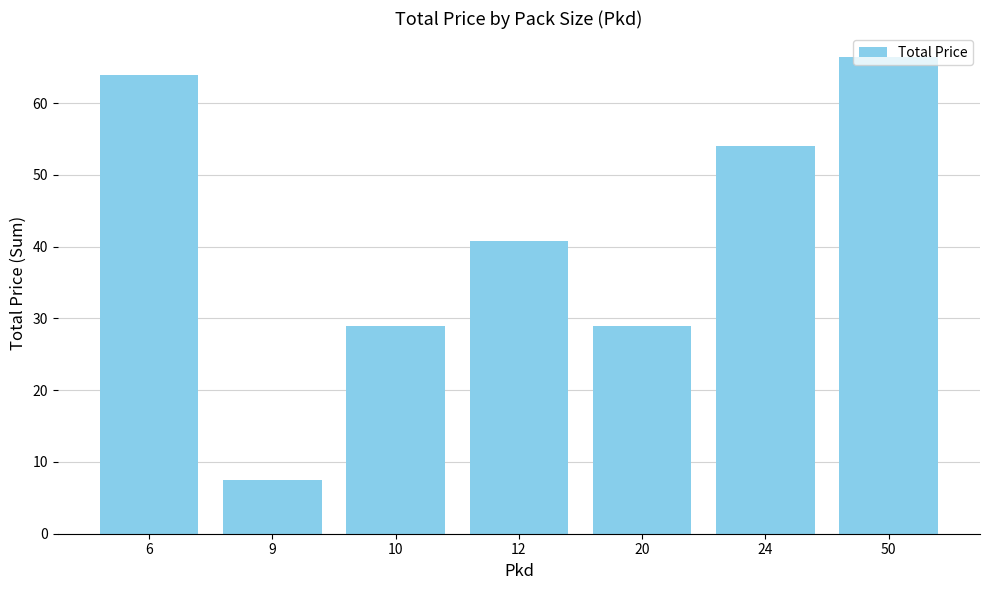

What is the difference between the second highest and second lowest values?

34.9